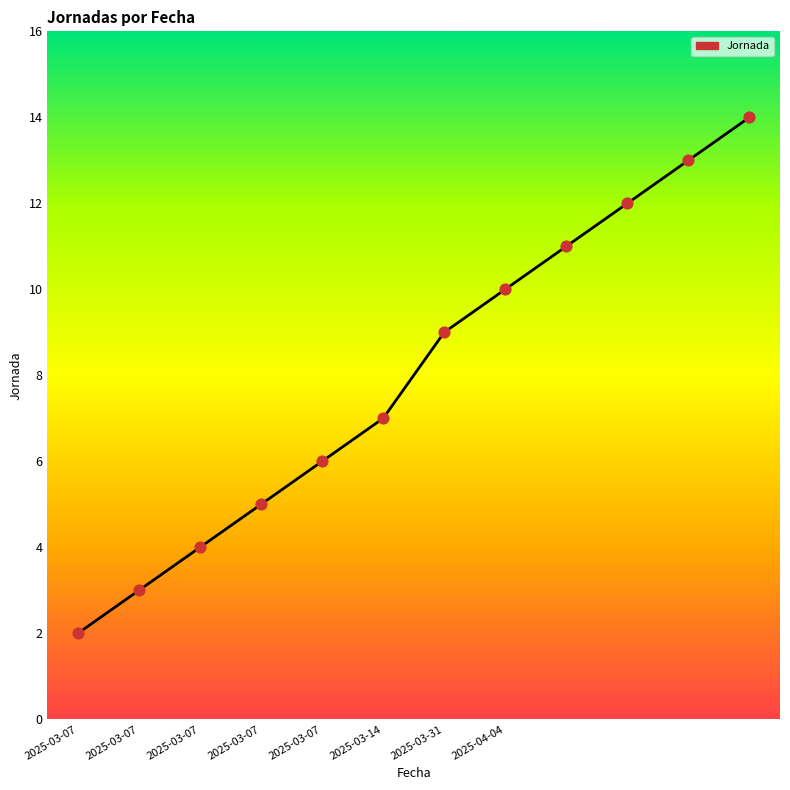

What is the maximum value shown in the chart?

14